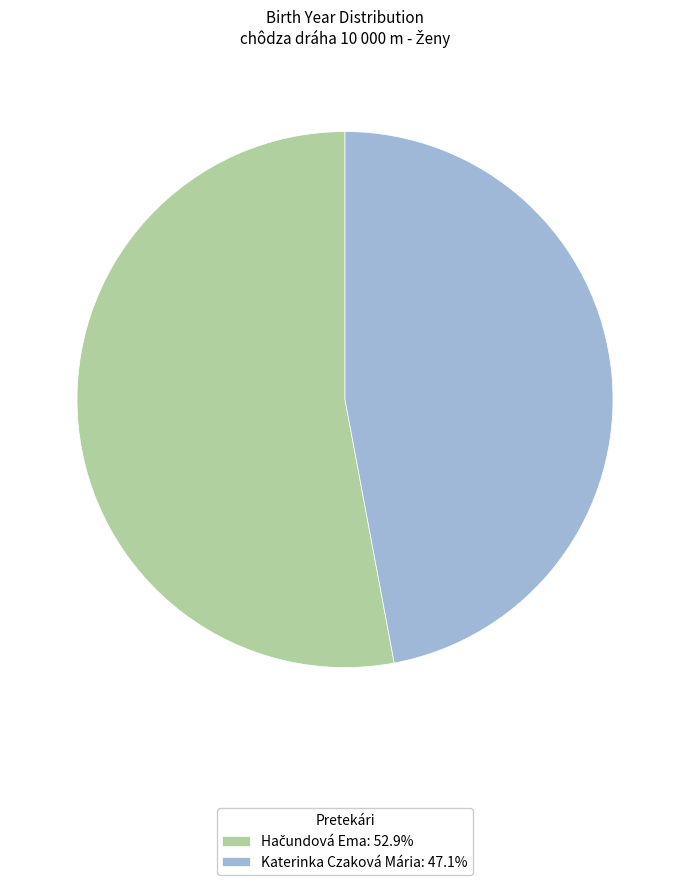

Is there a majority slice in this chart?

Yes